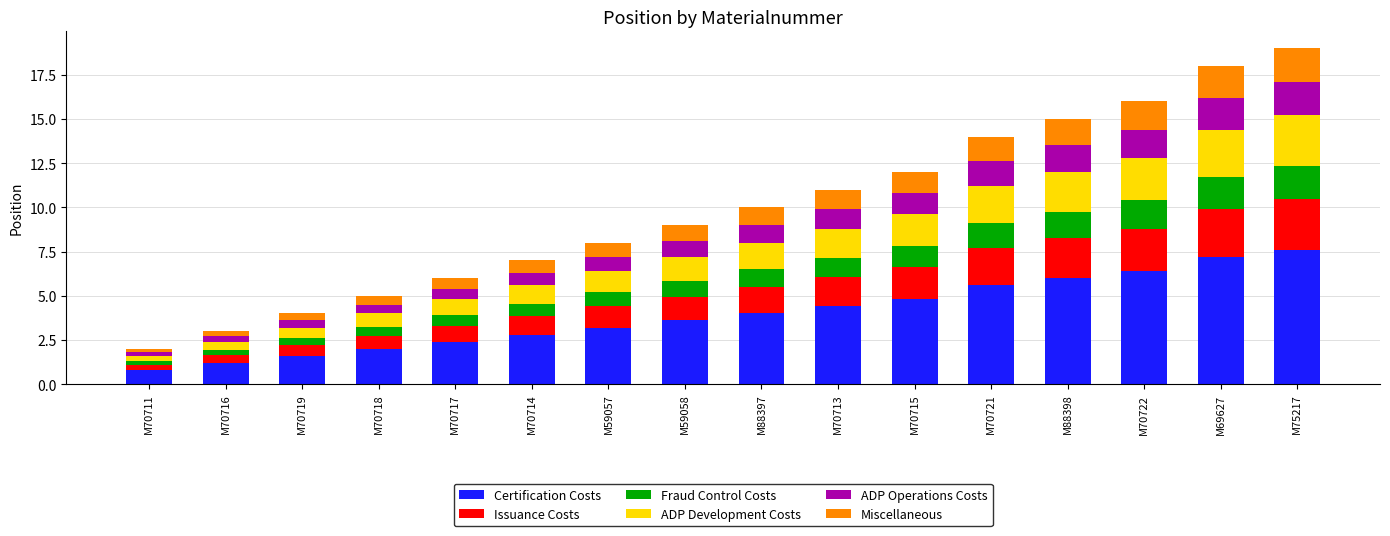

Read the Certification Costs value at M70717.

2.4